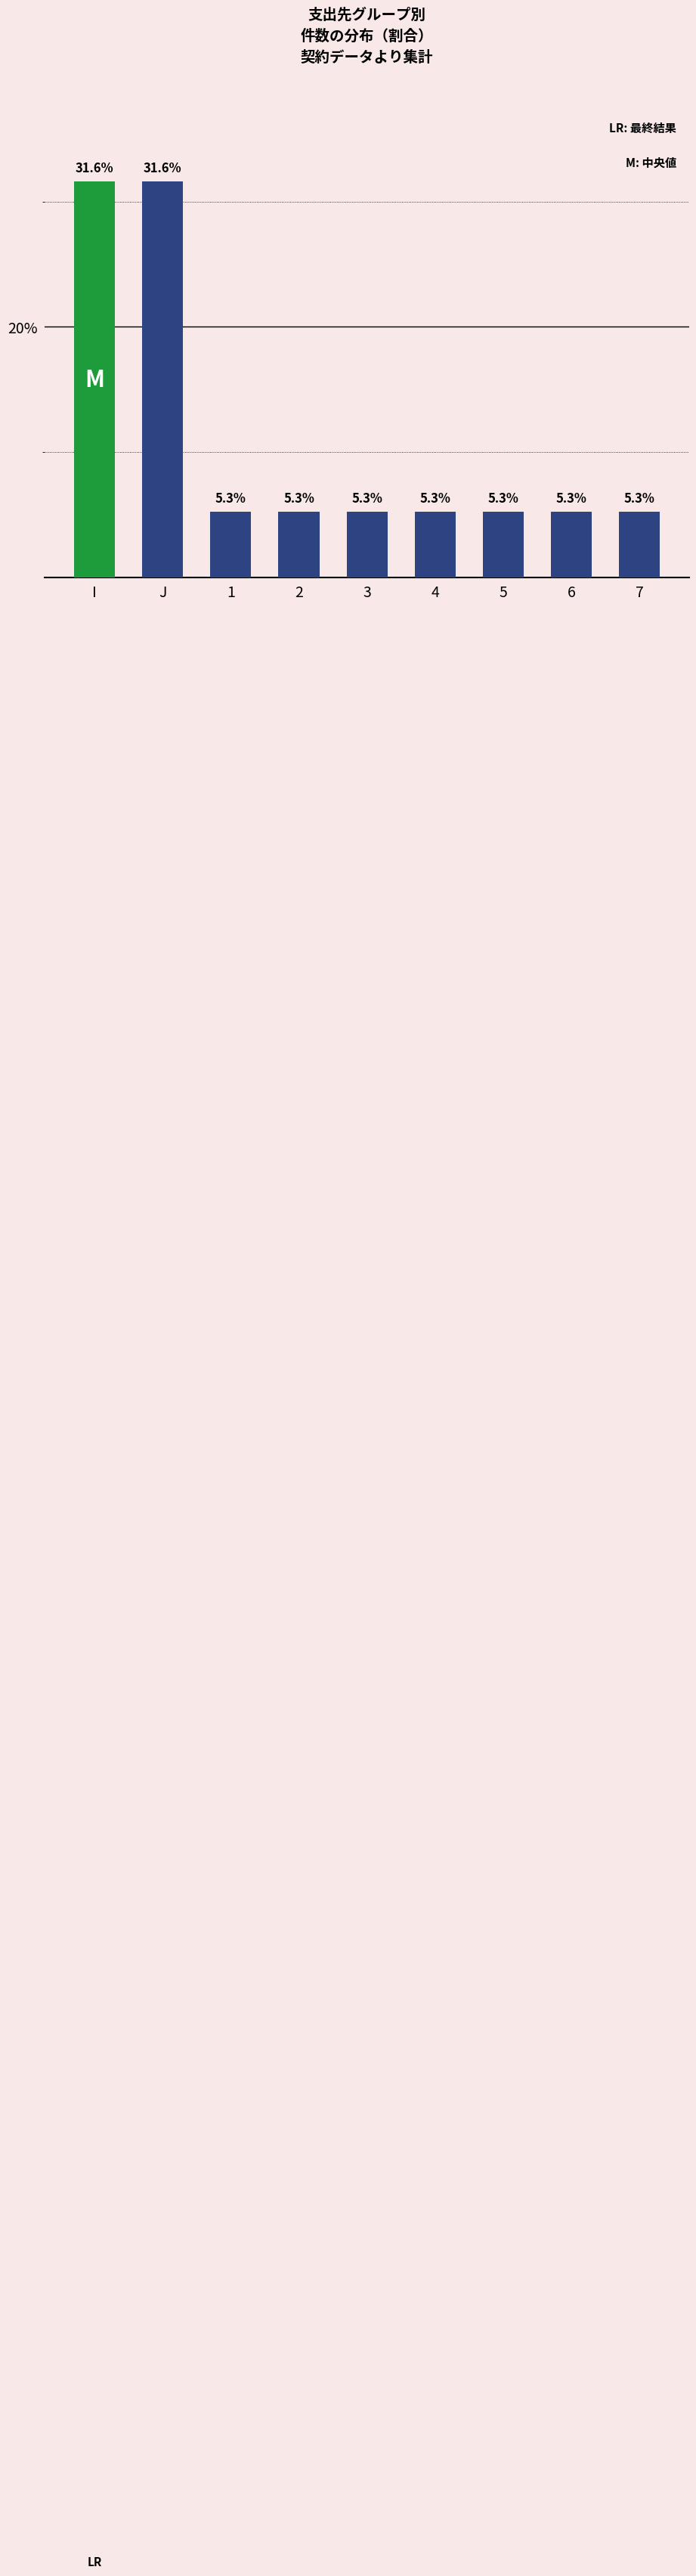

What is the sum of the values at 7 and 2?

10.5